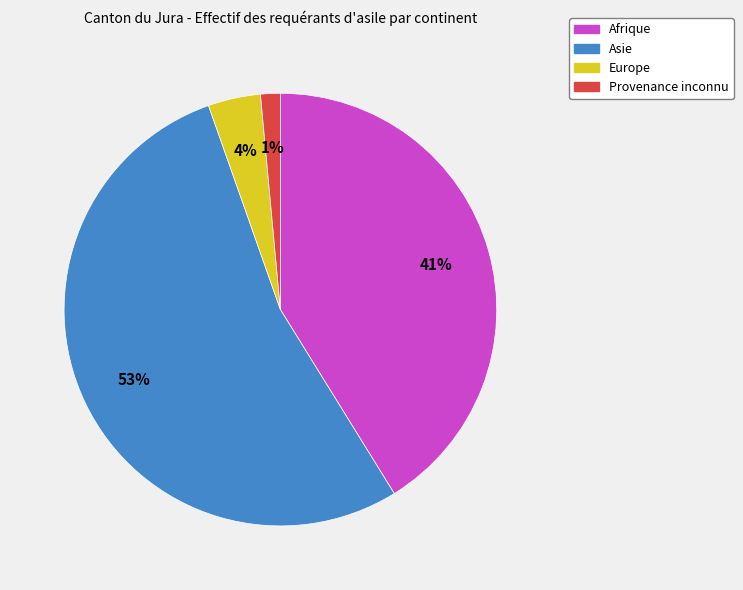

To the nearest percent, what percentage of the pie is Europe?

4%